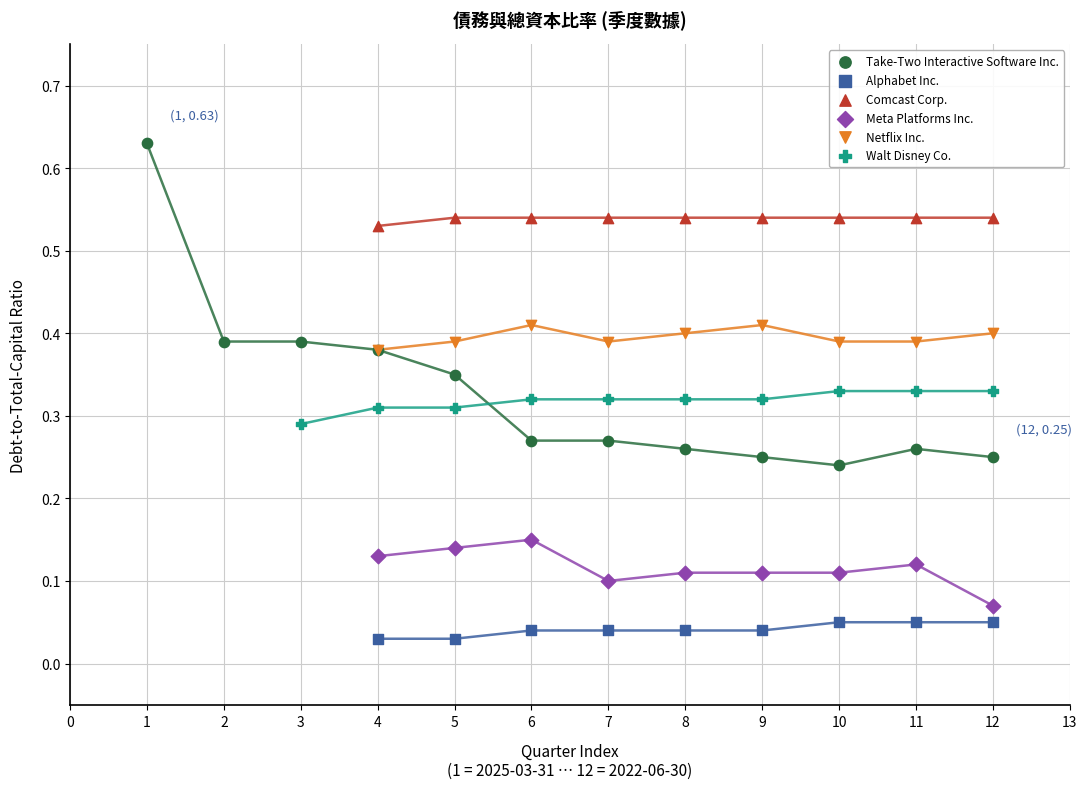

What are all the series names shown in the legend?

Take-Two Interactive Software Inc., Alphabet Inc., Comcast Corp., Meta Platforms Inc., Netflix Inc., Walt Disney Co.